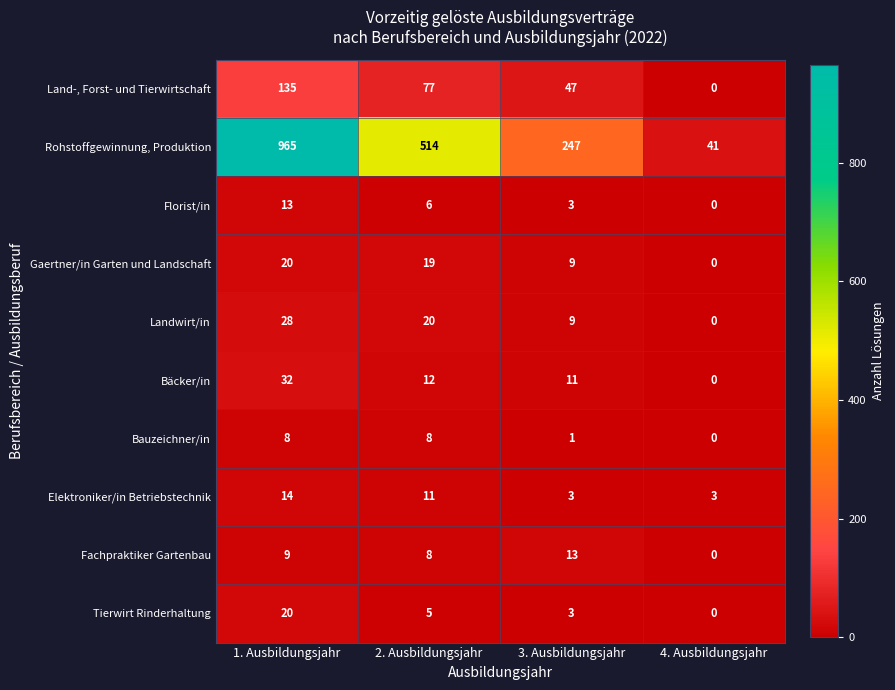

What is the spread (max minus min) of values at 2. Ausbildungsjahr?

509